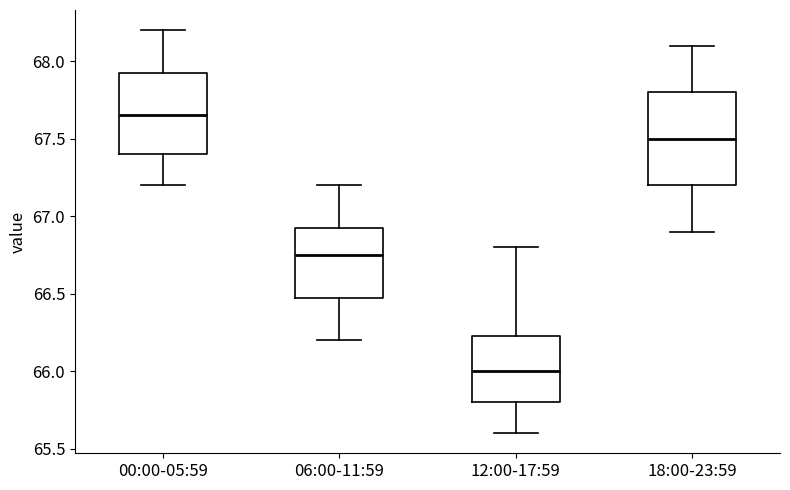

Where is the upper edge of the box for 18:00-23:59 on the y-axis? The values are not printed on the chart, so give them approximately, as read against the axis.

67.80